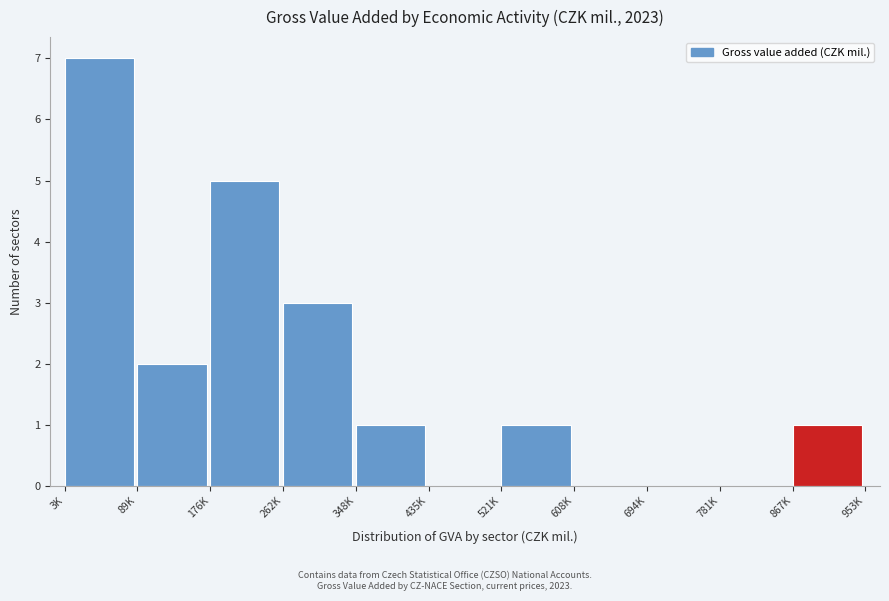

Reading left to right, extract all data points from this chart.

3K=7	89K=2	176K=5	262K=3	348K=1	435K=0	521K=1	608K=0	694K=0	781K=0	867K=1